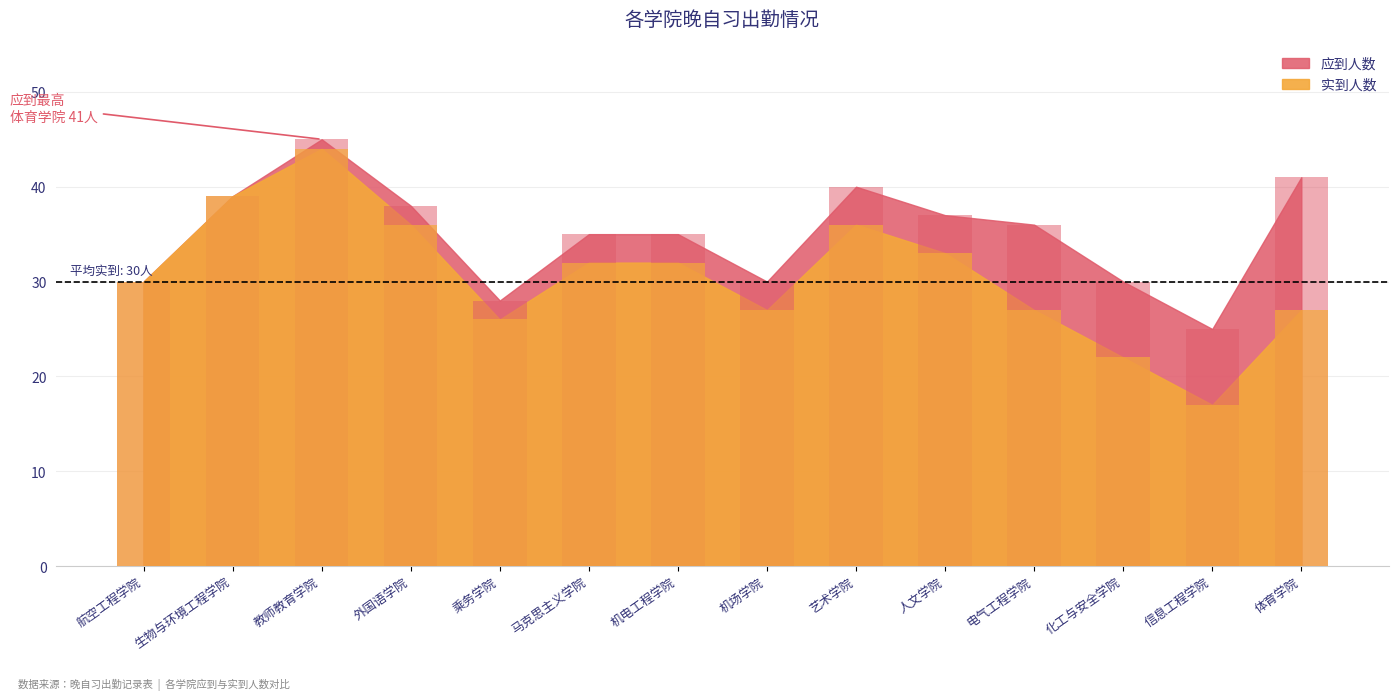

What is the sum of the 应到人数 values at 马克思主义学院 and 教师教育学院?

80